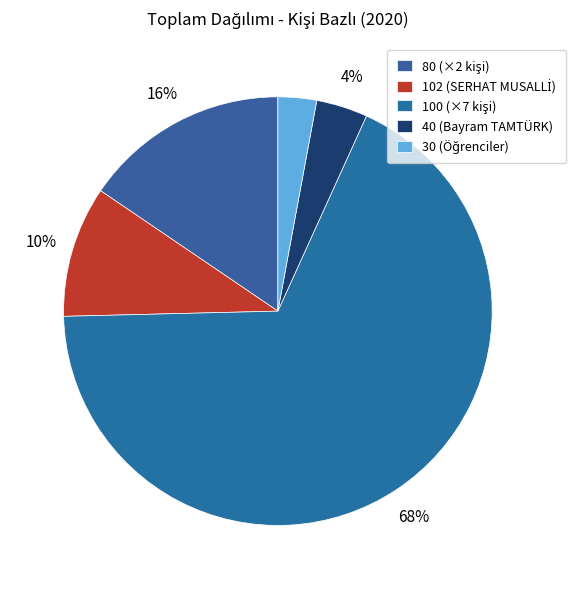

Count the number of slices in the pie.

5